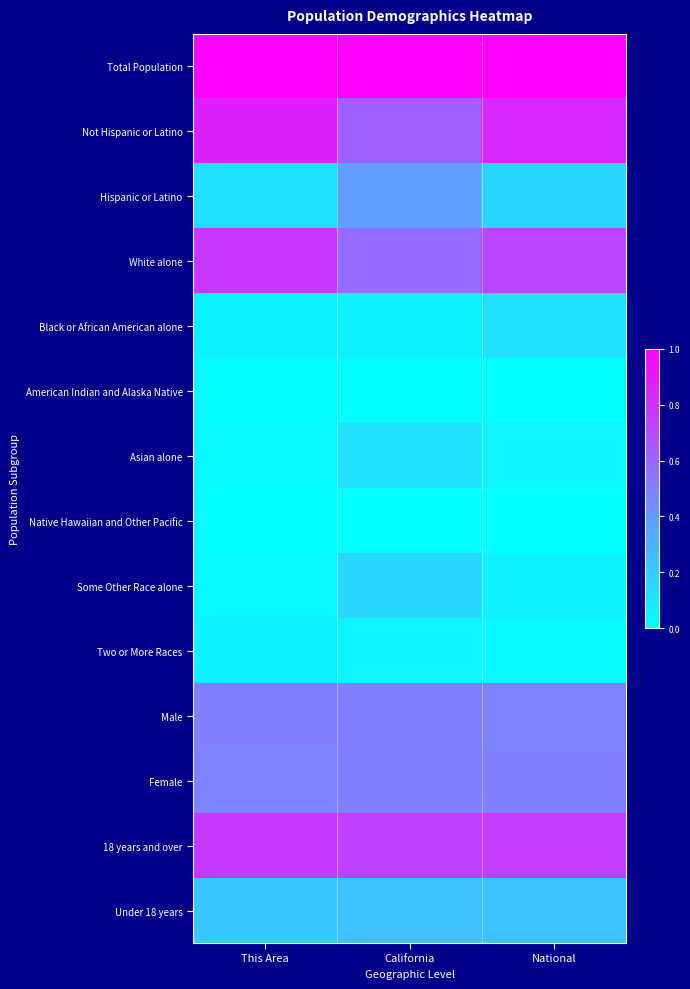

Rank the series by their maximum value, from lowest to highest.

Native Hawaiian and Other Pacific, American Indian and Alaska Native, Two or More Races, Black or African American alone, Asian alone, Some Other Race alone, Under 18 years, Hispanic or Latino, Male, Female, 18 years and over, White alone, Not Hispanic or Latino, Total Population